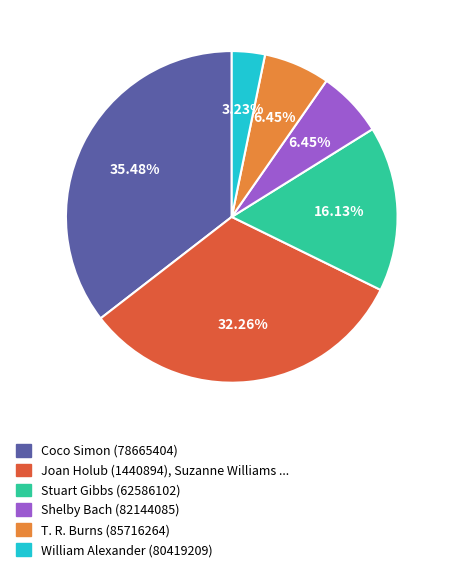

To the nearest percent, what is the combined percentage of Coco Simon (78665404) and Stuart Gibbs (62586102)?

52%